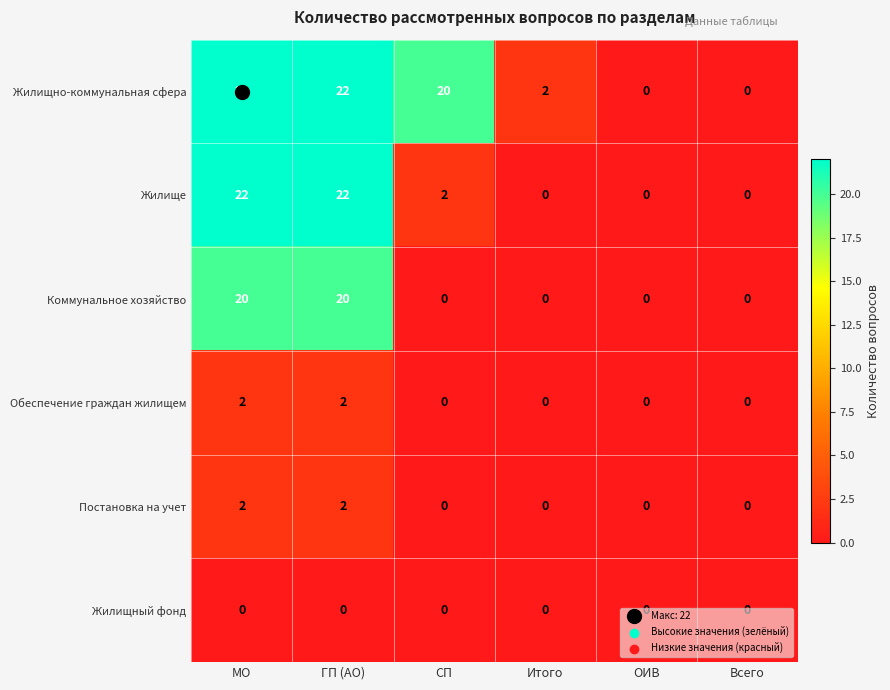

What is the difference between the maximum and minimum values in the Жилище series?

22